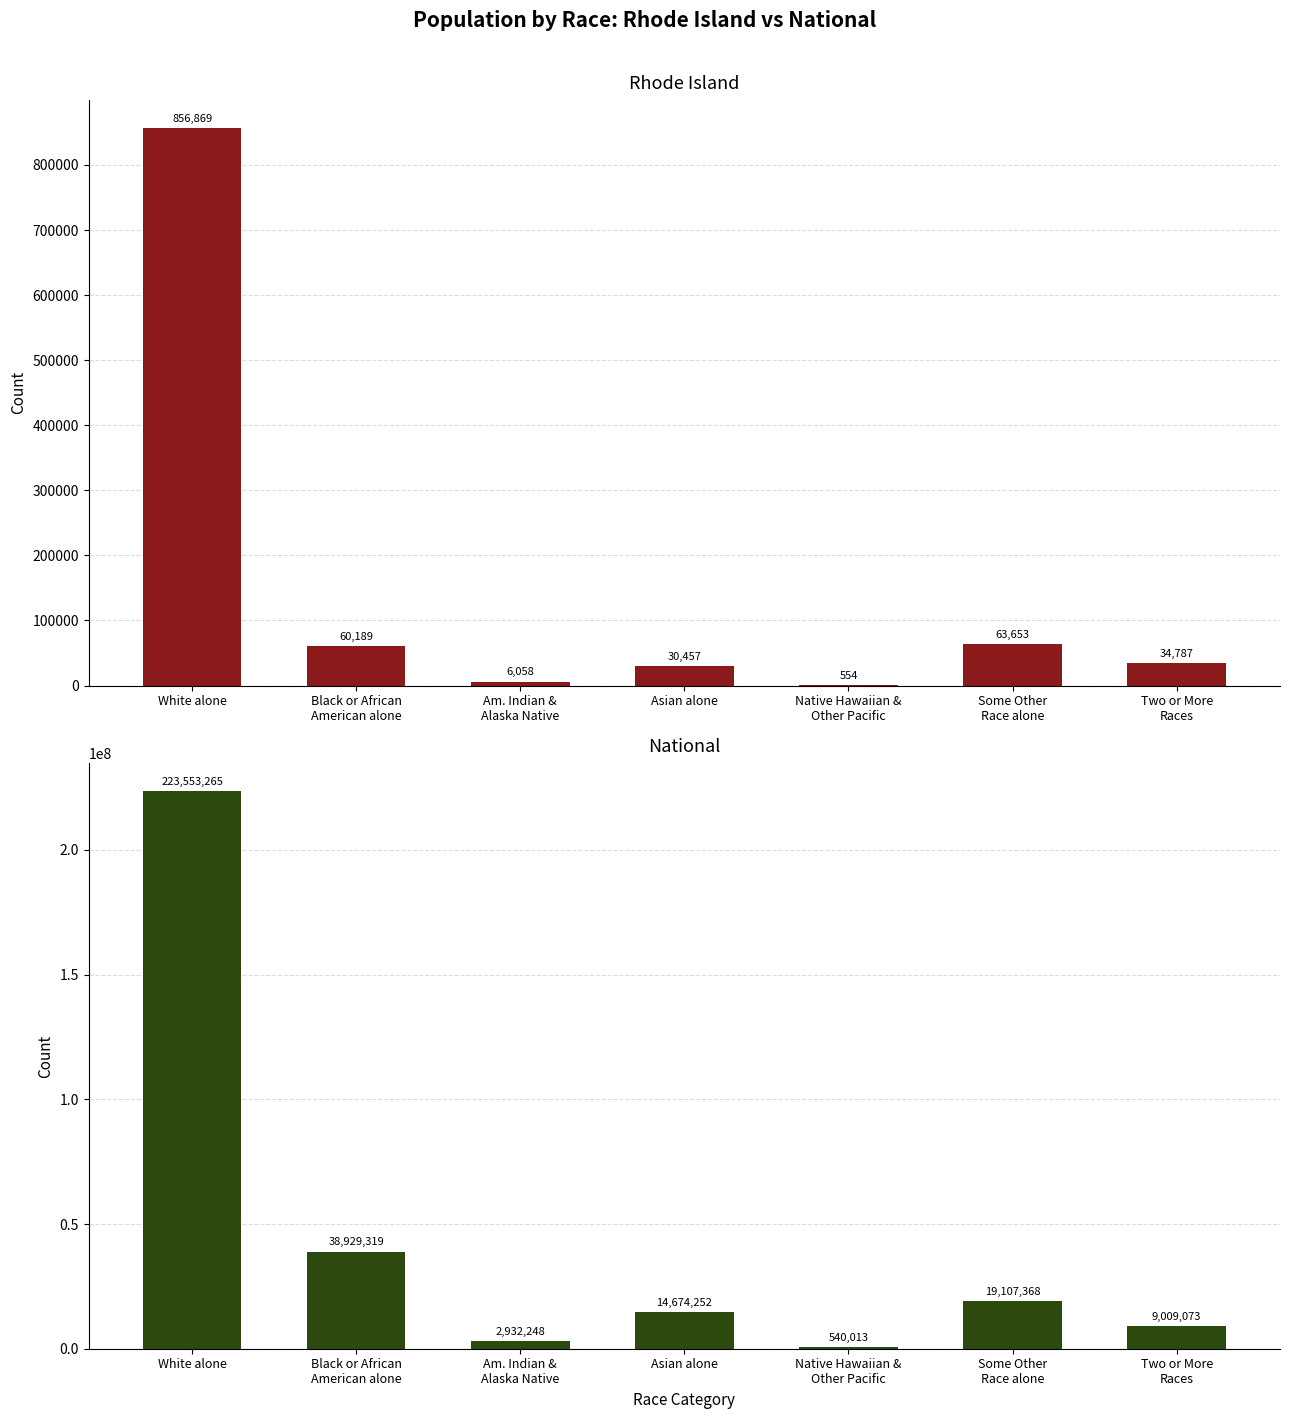

At how many categories does at least one series exceed 83310738?

1